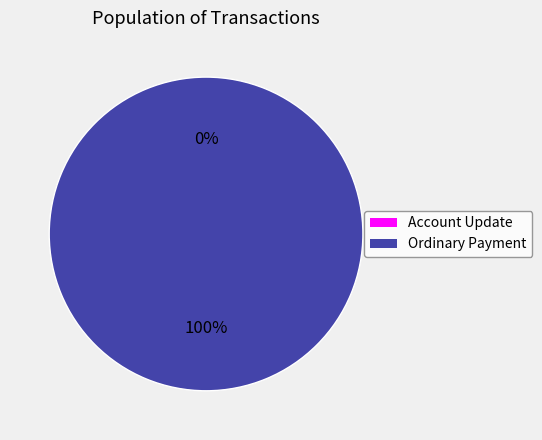

What is the change in value from Account Update (466167) to Ordinary Payment (466166)?

+1